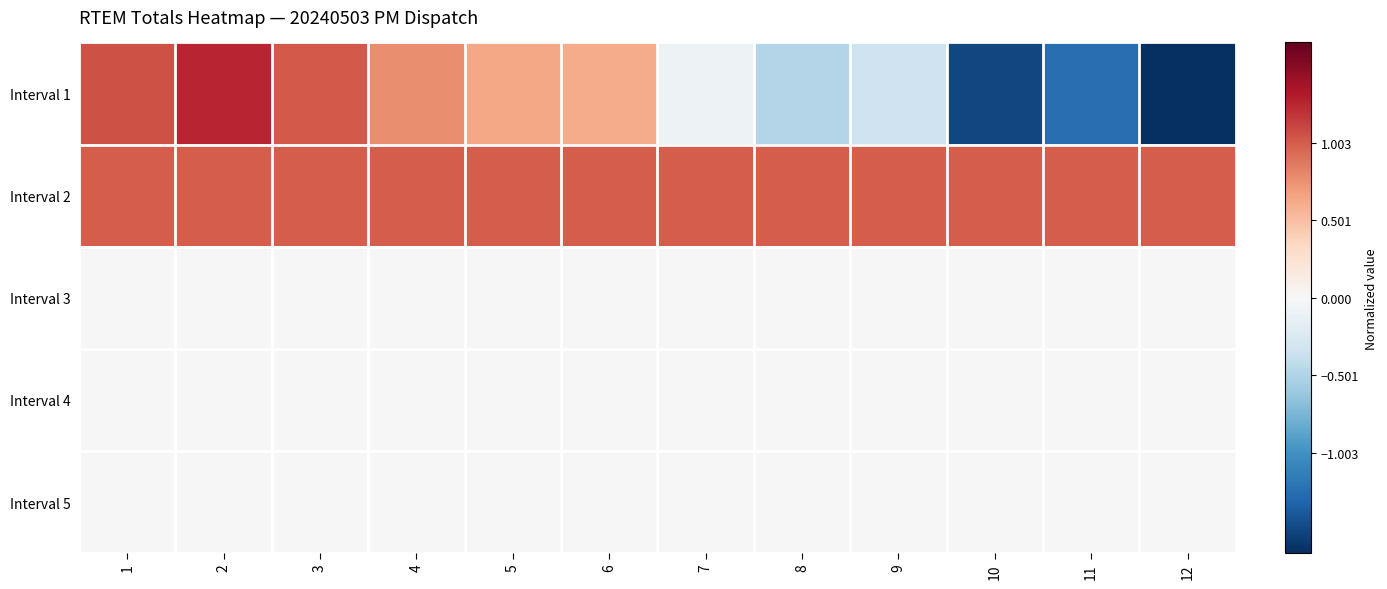

Reading left to right, transcribe all the data shown in this chart.

Interval 1: 1=1.0	2=1.3	3=1.0	4=0.8	5=0.6	6=0.6	7=-0.1	8=-0.5	9=-0.3	10=-1.5	11=-1.3	12=-1.7
Interval 2: 1=1.0	2=1.0	3=1.0	4=1.0	5=1.0	6=1.0	7=1.0	8=1.0	9=1.0	10=1.0	11=1.0	12=1.0
Interval 3: 1=0.0	2=0.0	3=0.0	4=0.0	5=0.0	6=0.0	7=0.0	8=0.0	9=0.0	10=0.0	11=0.0	12=0.0
Interval 4: 1=0.0	2=0.0	3=0.0	4=0.0	5=0.0	6=0.0	7=0.0	8=0.0	9=0.0	10=0.0	11=0.0	12=0.0
Interval 5: 1=0.0	2=0.0	3=0.0	4=0.0	5=0.0	6=0.0	7=0.0	8=0.0	9=0.0	10=0.0	11=0.0	12=0.0